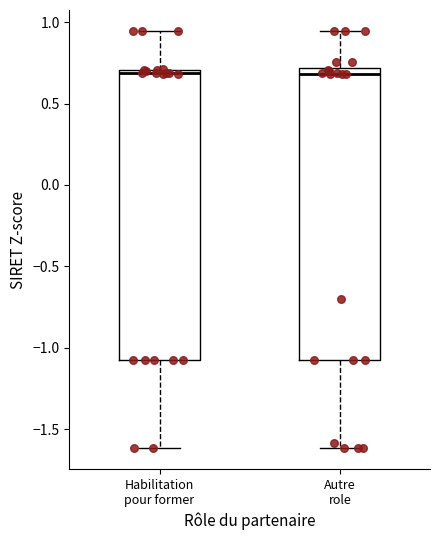

Reading left to right, read every box against the y-axis: the position of its median line, the range the box covers, and the ends of its whiskers. The values are not printed on the chart, so give them approximately, as read against the axis.

Habilitation pour former: median 0.70 (just below the box's upper edge), box -1.05 to 0.70, whiskers -1.60 to 0.95
Autre role: median 0.70 (just below the box's upper edge), box -1.05 to 0.70, whiskers -1.60 to 0.95